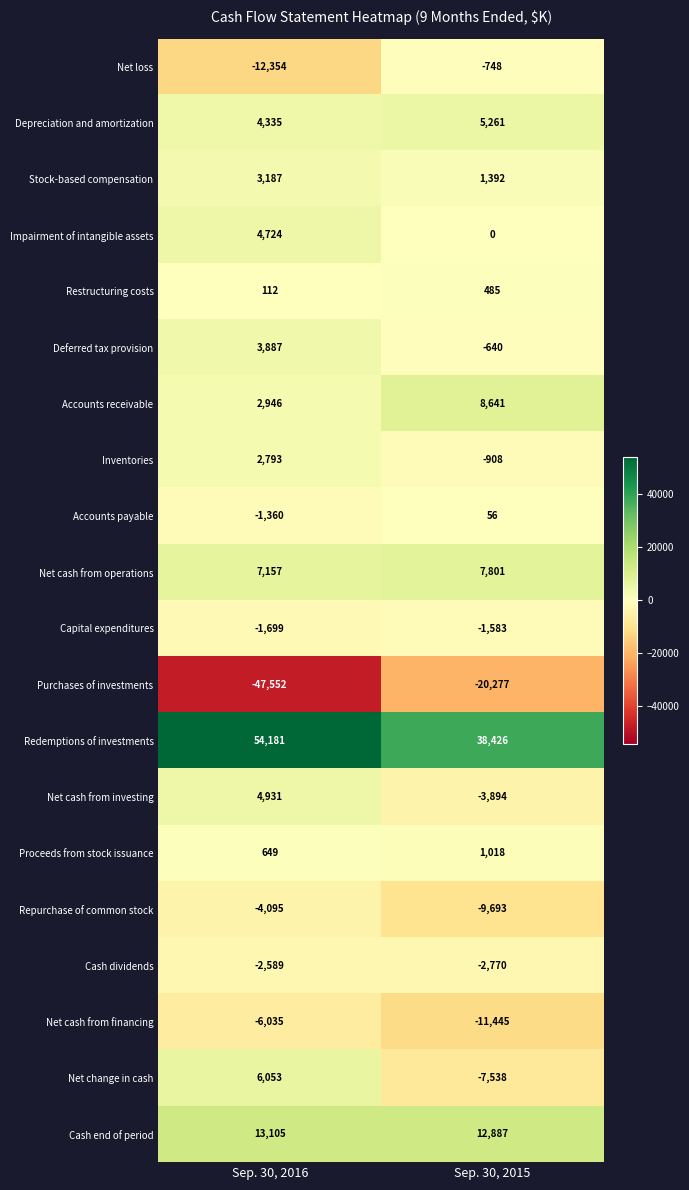

Rank the series at Sep. 30, 2016 from lowest to highest value.

Purchases of investments, Net loss, Net cash from financing, Repurchase of common stock, Cash dividends, Capital expenditures, Accounts payable, Restructuring costs, Proceeds from stock issuance, Inventories, Accounts receivable, Stock-based compensation, Deferred tax provision, Depreciation and amortization, Impairment of intangible assets, Net cash from investing, Net change in cash, Net cash from operations, Cash end of period, Redemptions of investments